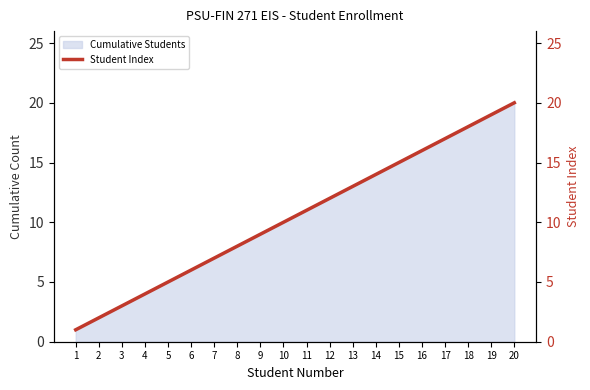

What is the smallest value displayed?

1